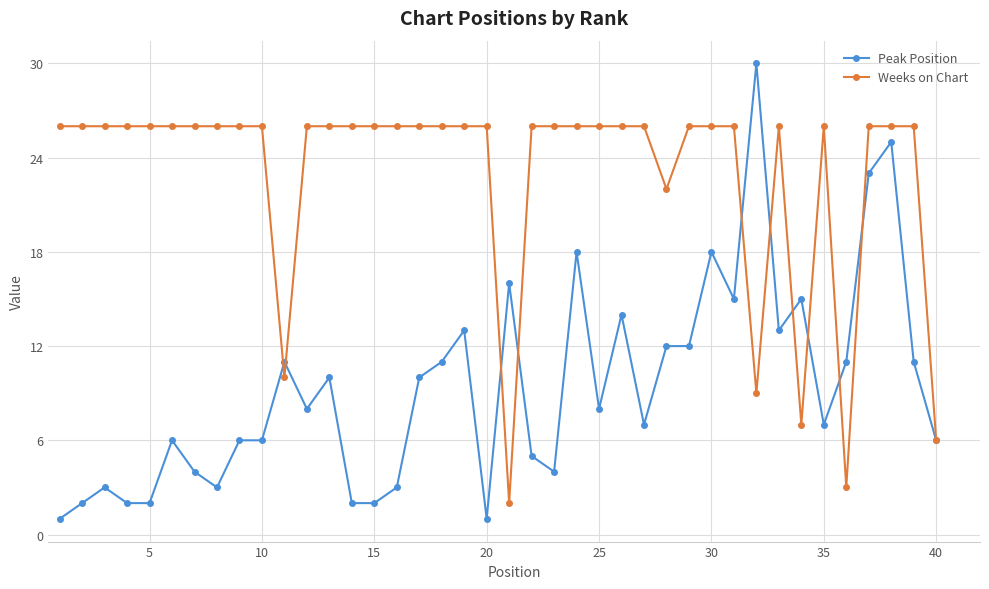

What is the maximum value for Weeks on Chart?

26